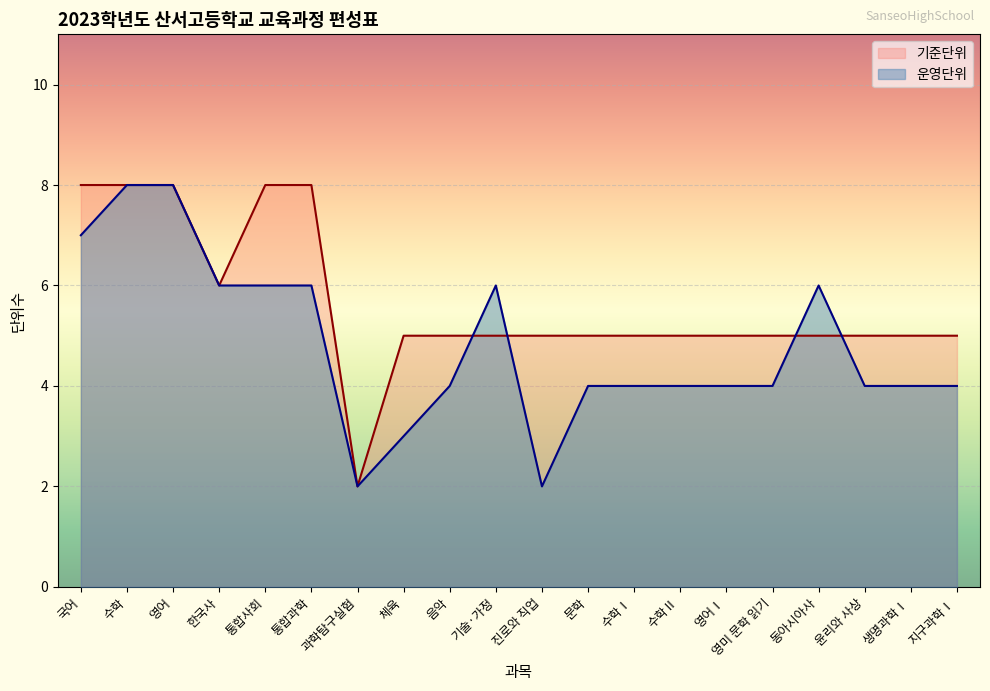

Which series has the largest total across all categories?

기준단위